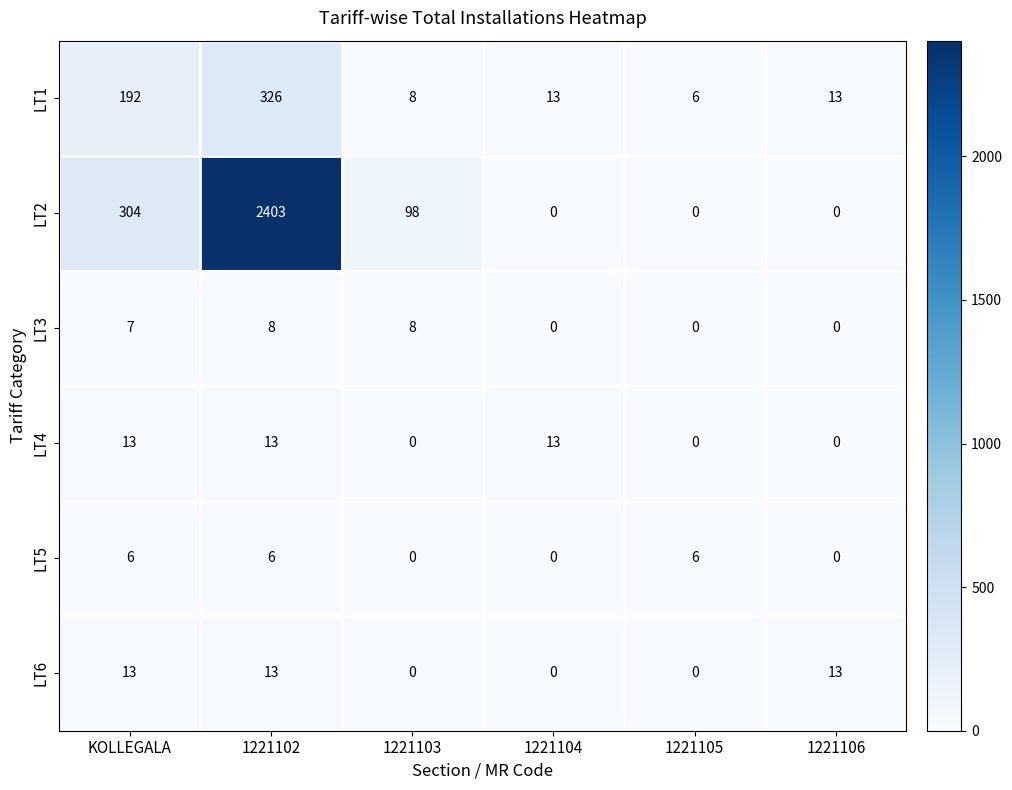

Count the LT4 values in the range 0 to 13.

6